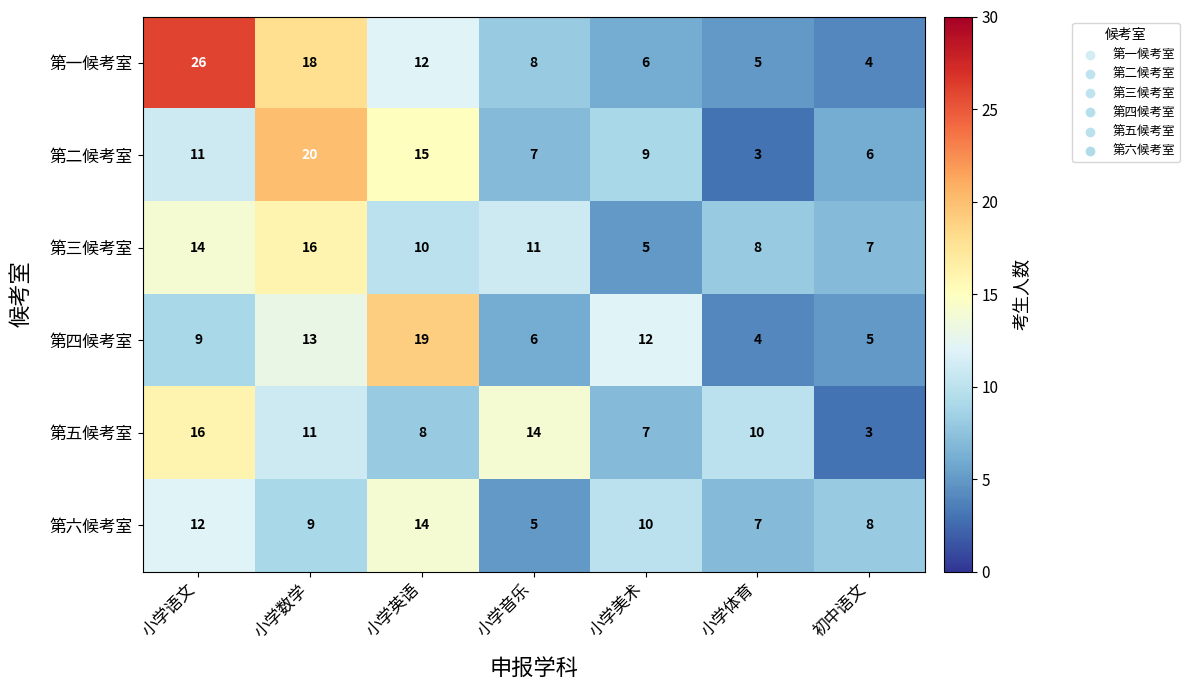

What is the sum of the 第五候考室 values at 小学语文 and 小学音乐?

30